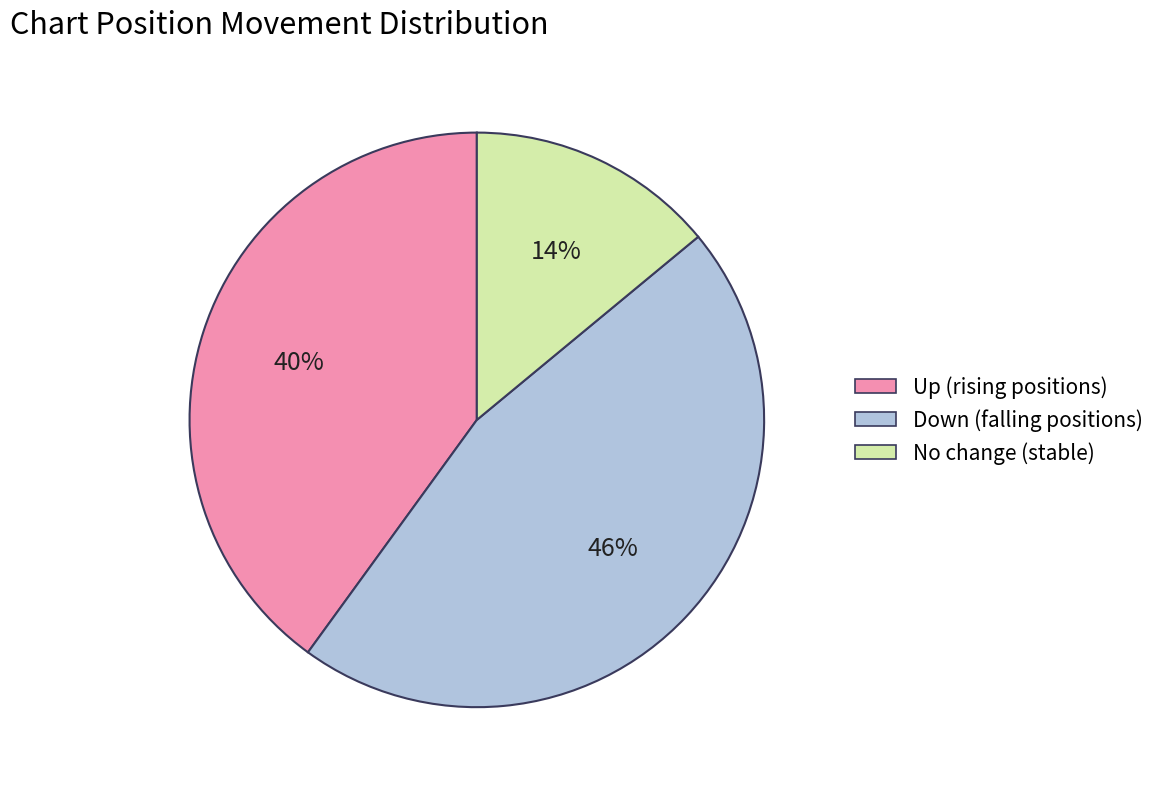

Is the sum of Up (rising positions) and No change (stable) greater than half?

Yes